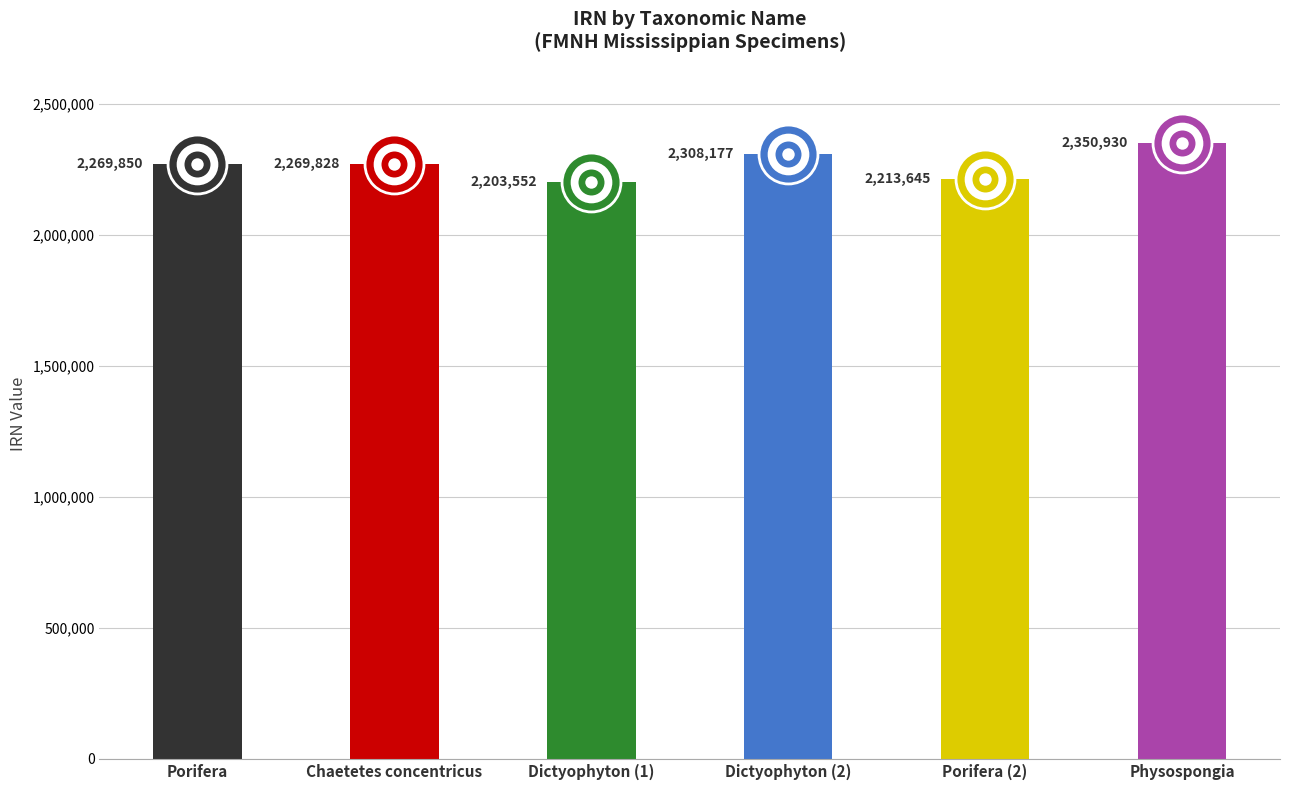

What is the change in value from Chaetetes concentricus to Porifera (2)?

-56183